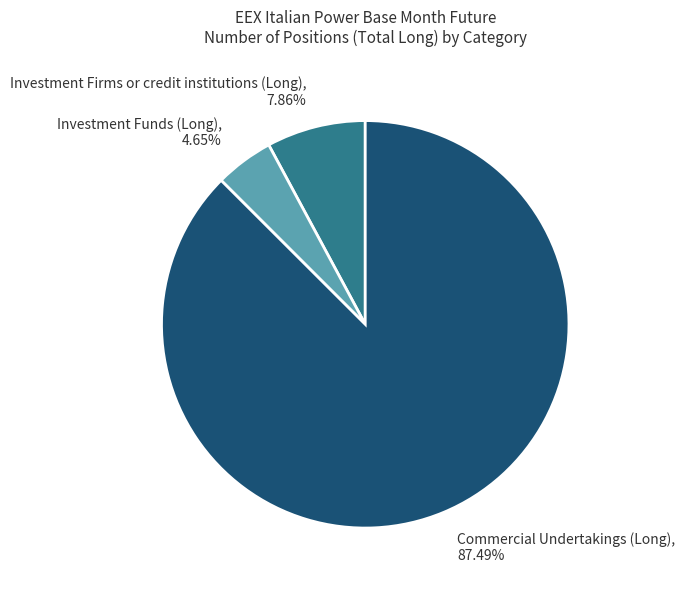

Which category accounts for the majority?

Commercial Undertakings (Long), 87.49%